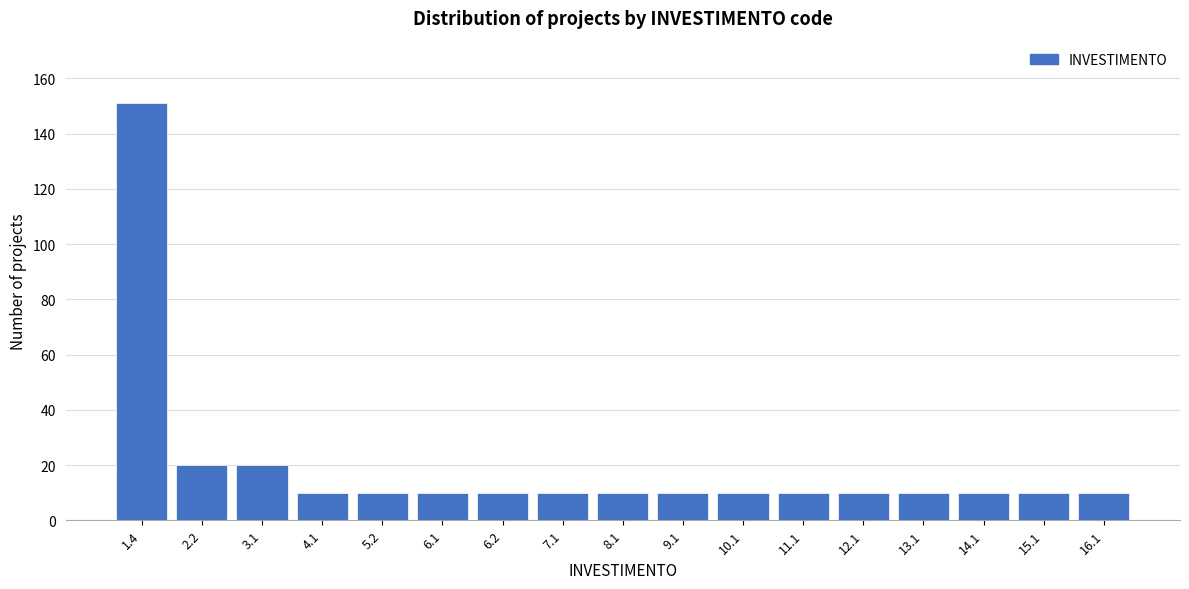

Reading right to left, list all the values displayed in this chart.

16.1=10	15.1=10	14.1=10	13.1=10	12.1=10	11.1=10	10.1=10	9.1=10	8.1=10	7.1=10	6.2=10	6.1=10	5.2=10	4.1=10	3.1=20	2.2=20	1.4=151